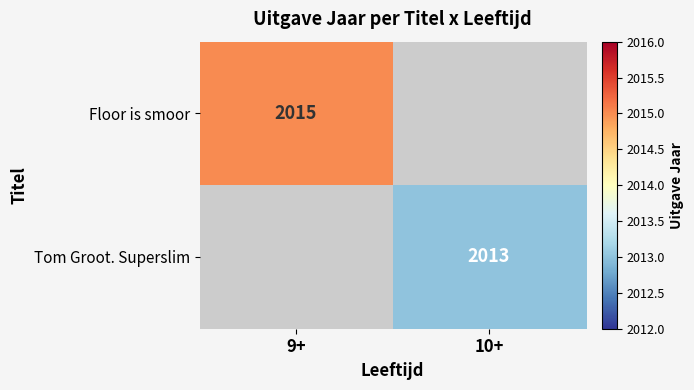

How many distinct data groups are displayed?

2